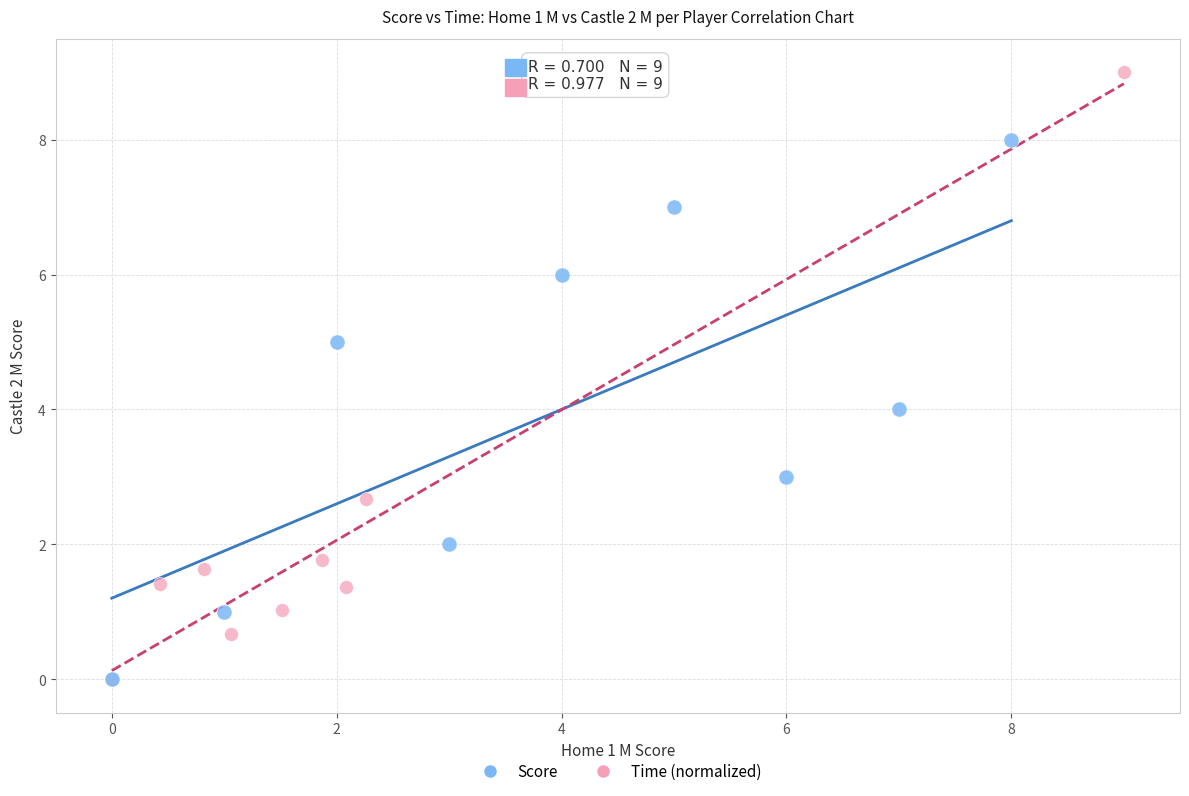

Which series contains the highest Y value?

Time (normalized)